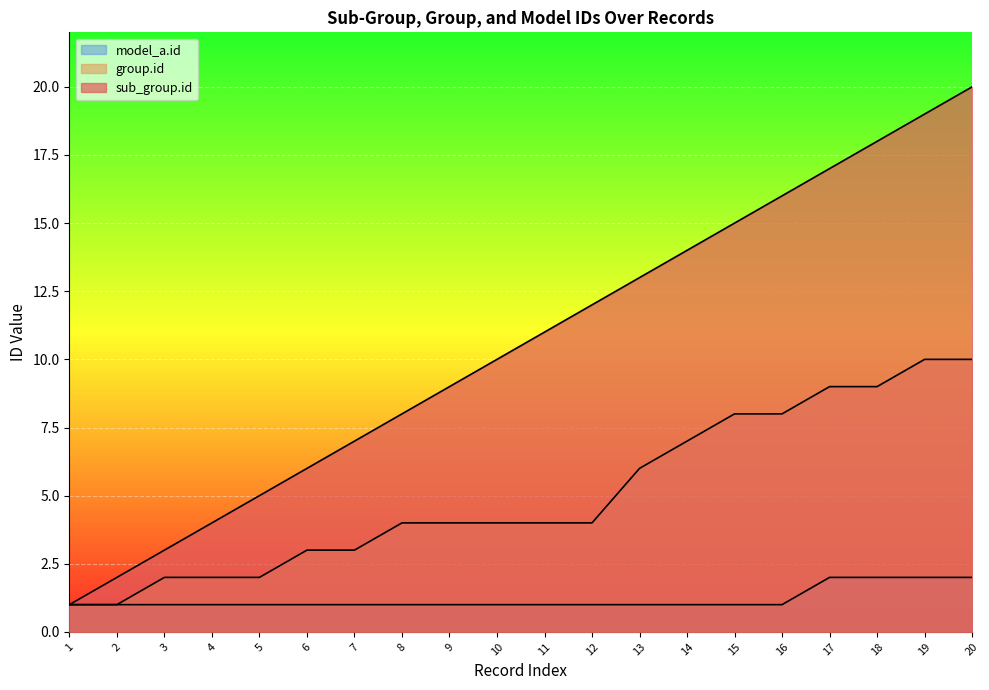

How many lines are shown in the chart?

3